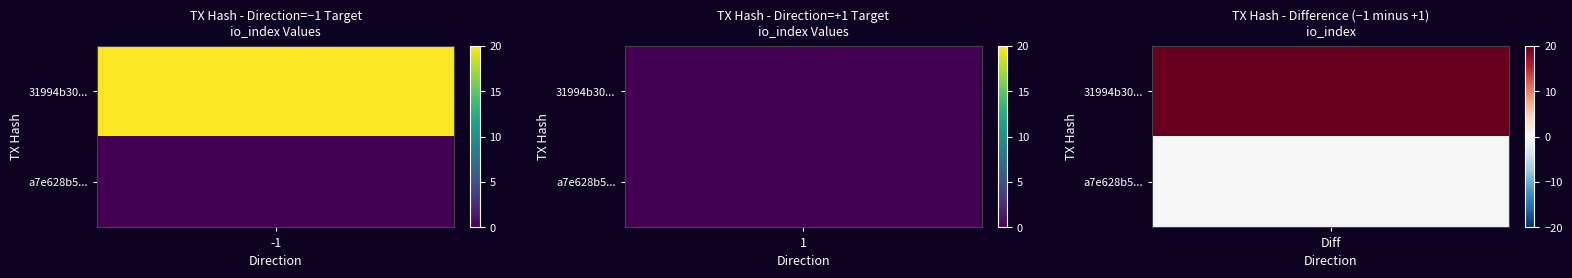

What is the sum of all a7e628b55e4623ee15c842a78babc8f2f853d88 values?

1